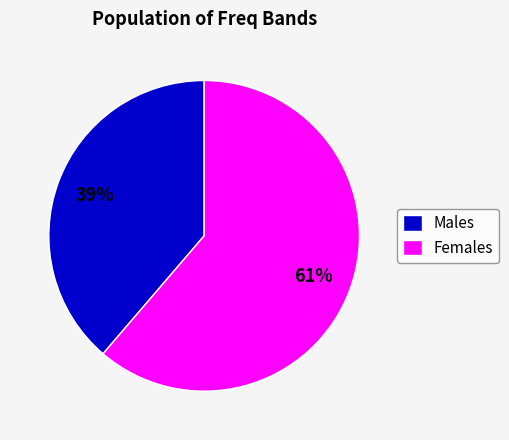

What percentage is the Males slice, to the nearest percent?

39%